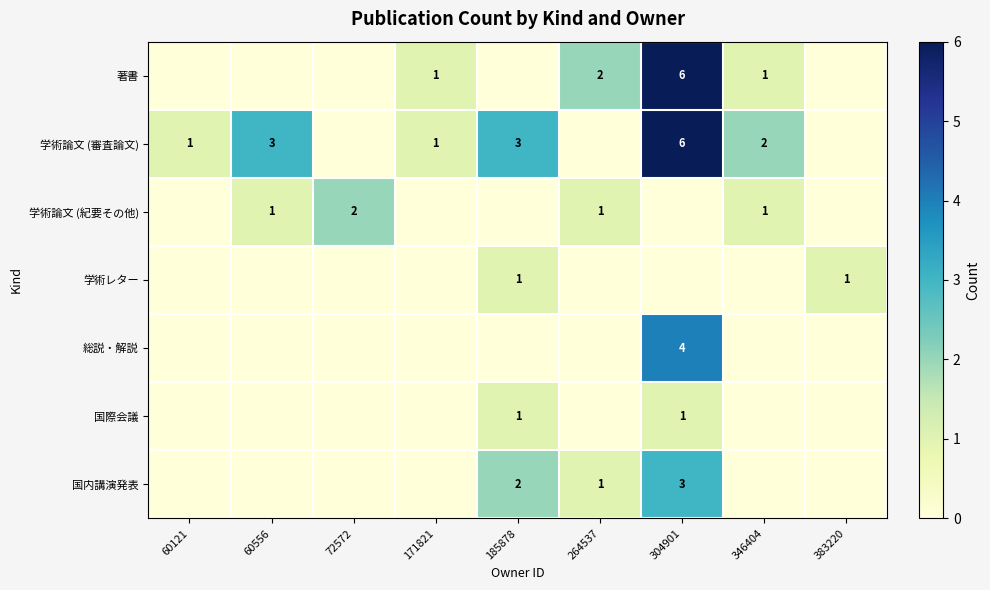

Is it true that 学術論文 (審査論文) equals 6 at 304901?

True